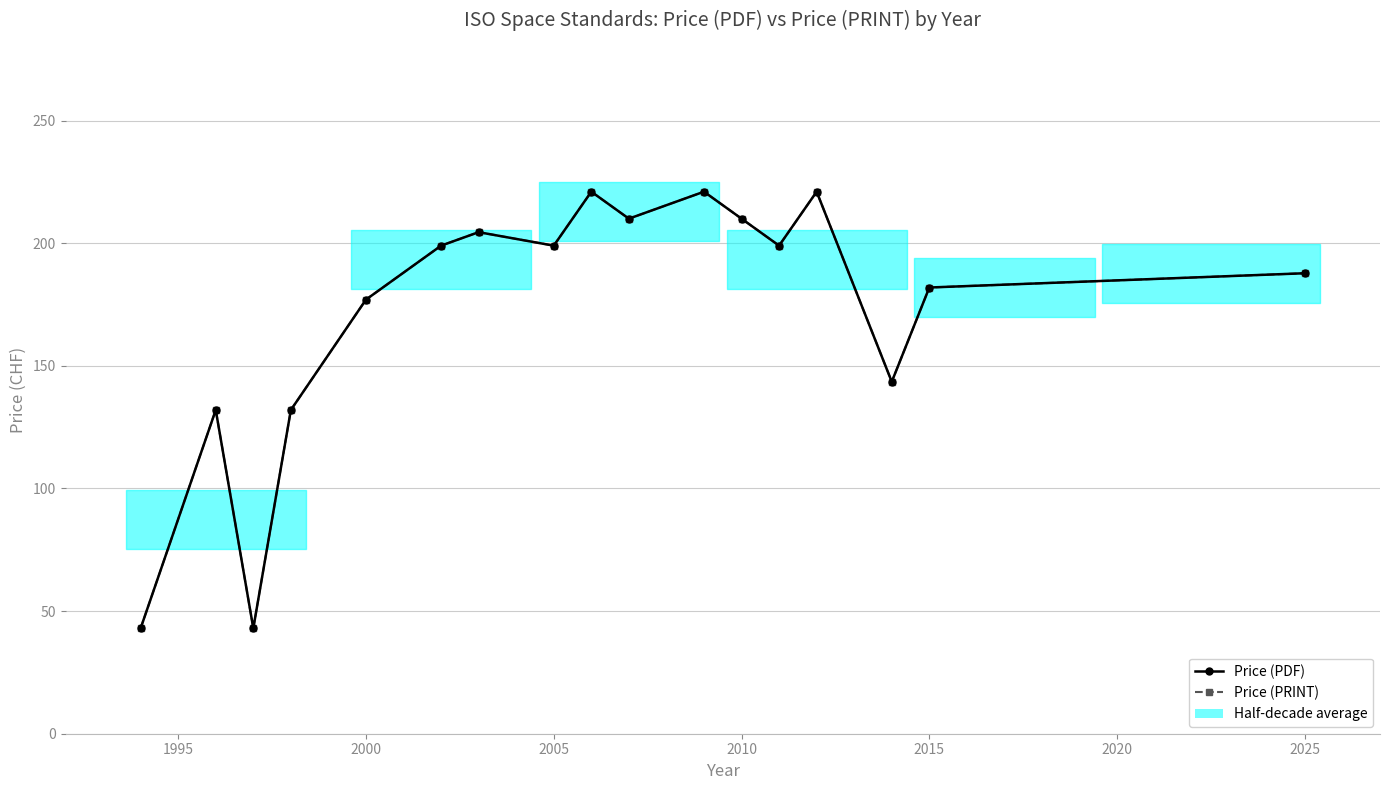

List the series in order of their peak value, highest first.

Price (PDF), Price (PRINT)